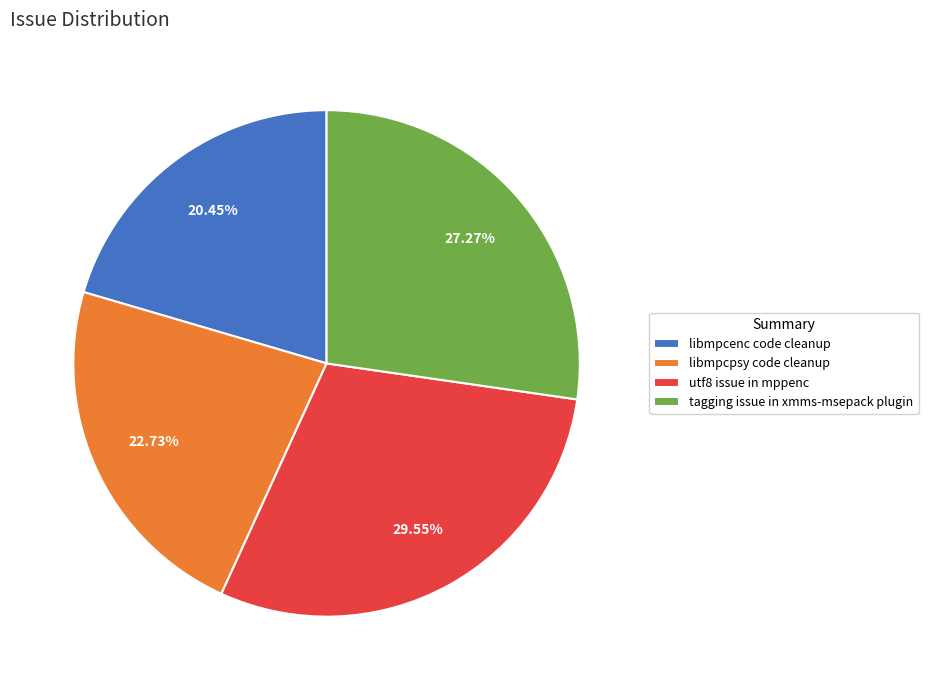

To the nearest percent, what portion does tagging issue in xmms-msepack plugin represent?

27%